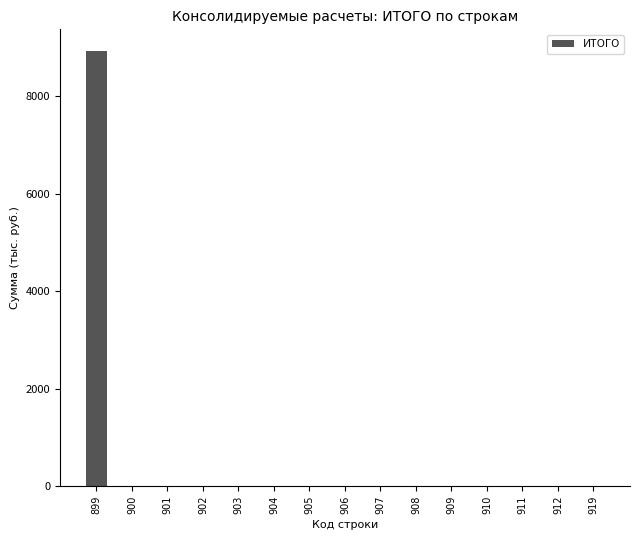

Reading left to right, list all the values displayed in this chart.

899=8925	900=0	901=0	902=0	903=0	904=0	905=0	906=0	907=0	908=0	909=0	910=0	911=0	912=0	919=0